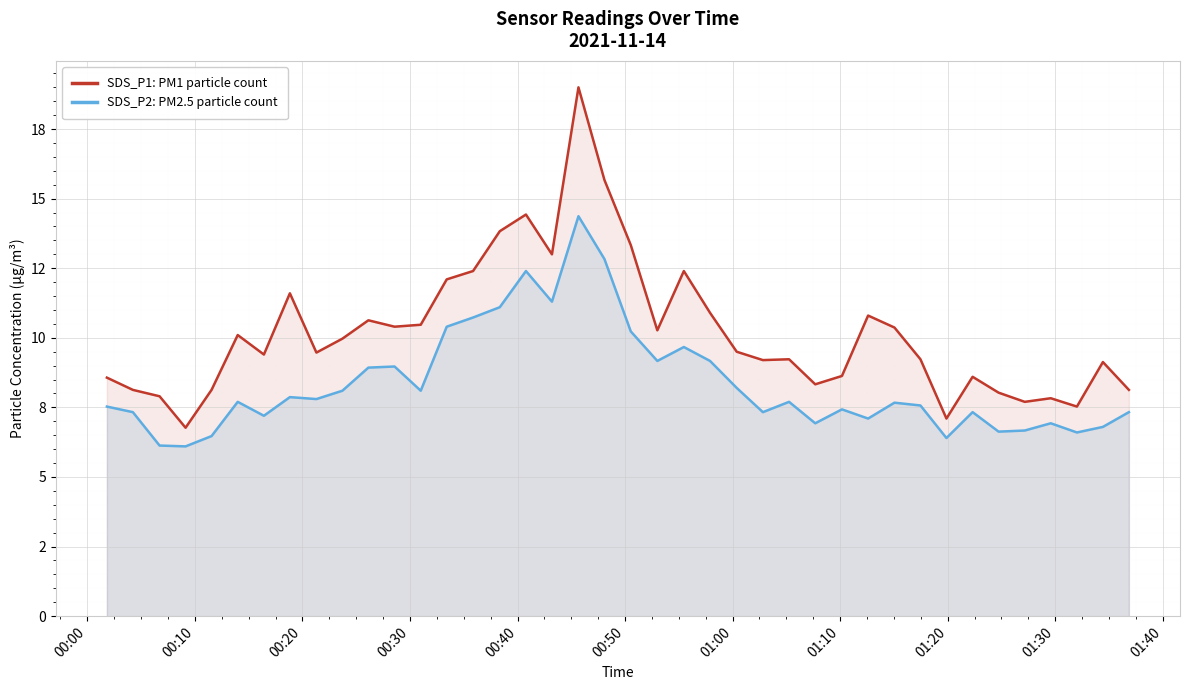

What are all the series names shown in the legend?

SDS_P1: PM1 particle count, SDS_P2: PM2.5 particle count